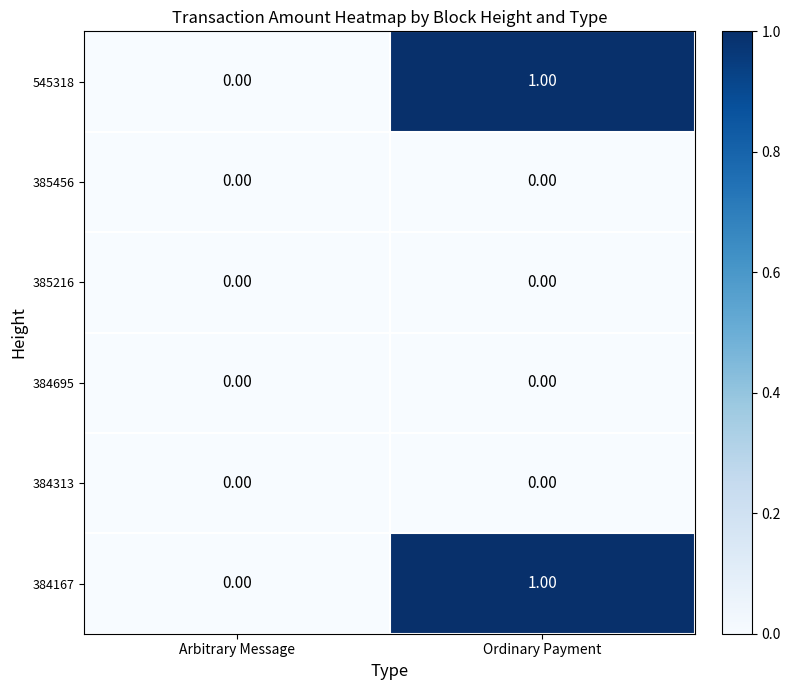

How many categories are shown in the chart?

2